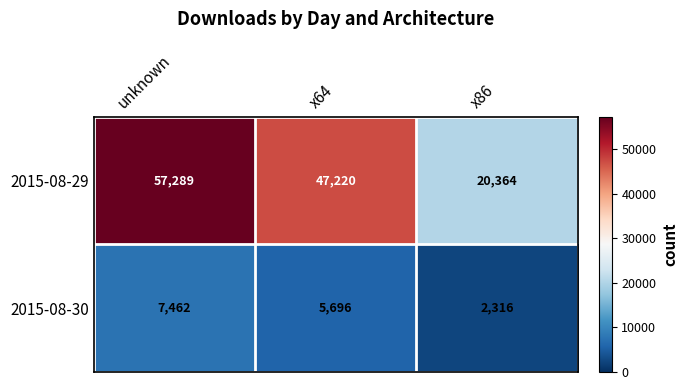

How many 2015-08-29 values are between 20364 and 57289?

3